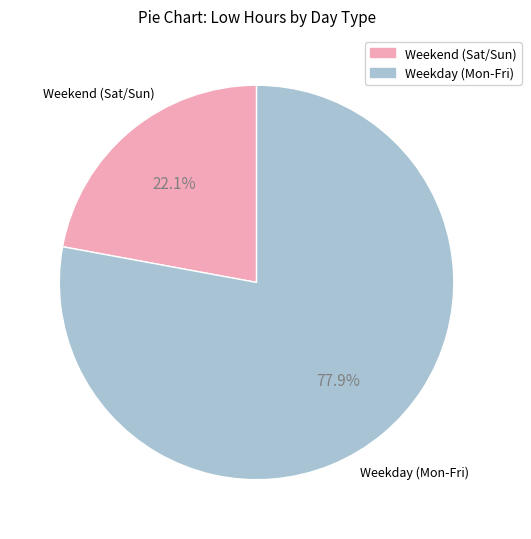

What is the smallest slice in the pie chart?

Weekend (Sat/Sun)